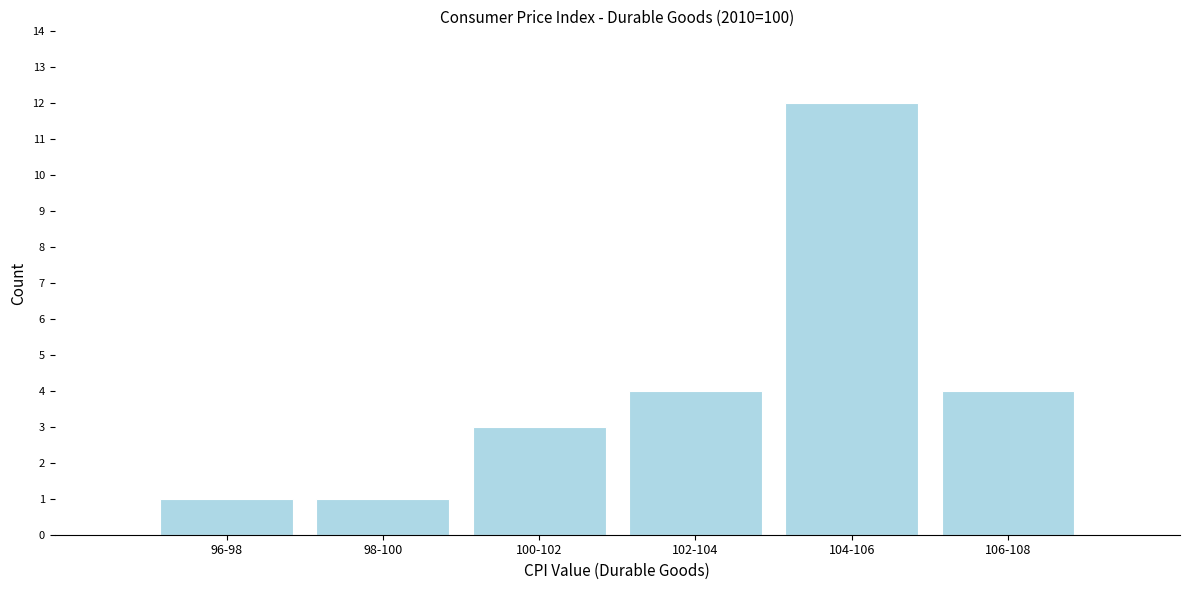

Reading right to left, extract all data points from this chart.

106-108=4	104-106=12	102-104=4	100-102=3	98-100=1	96-98=1